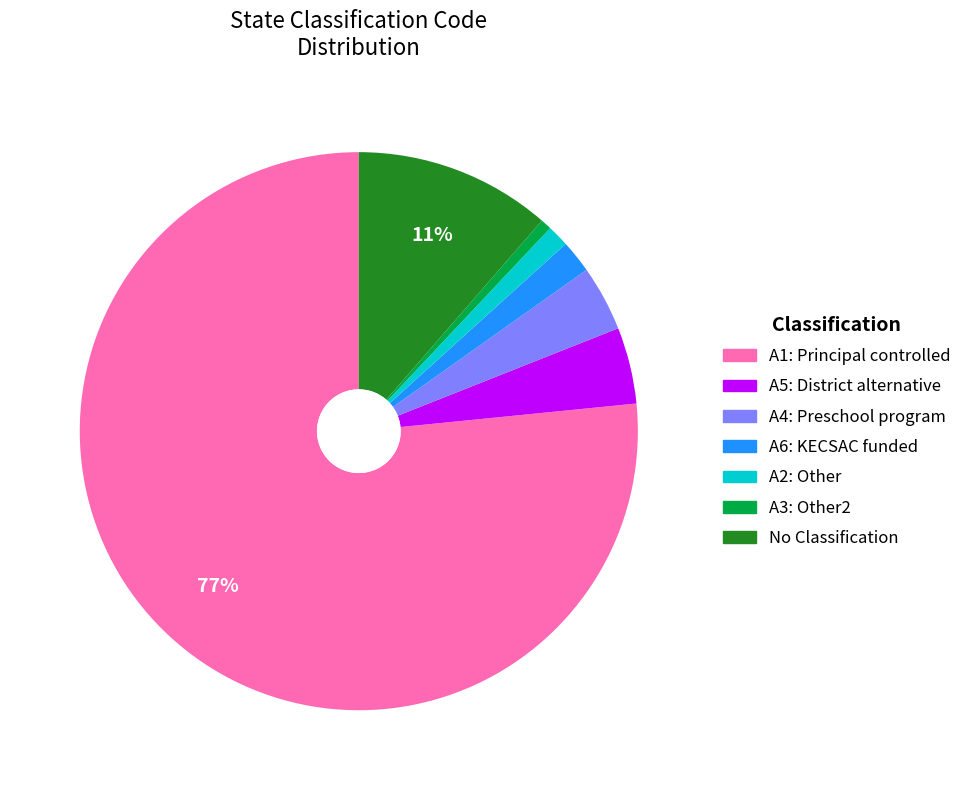

Count the number of slices in the pie.

7